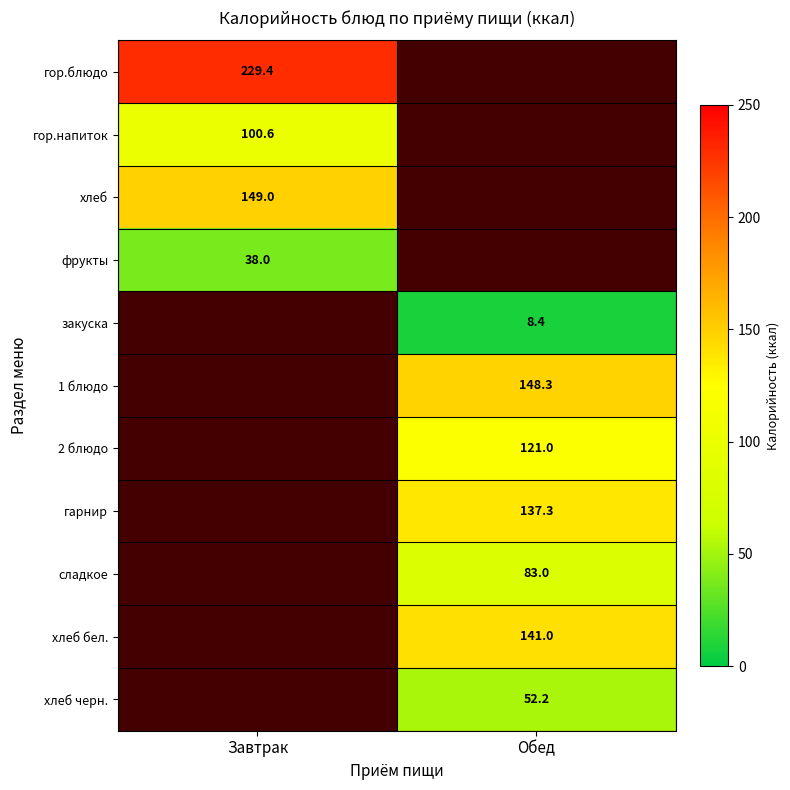

The value of хлеб at Завтрак is 149.0. True or false?

True